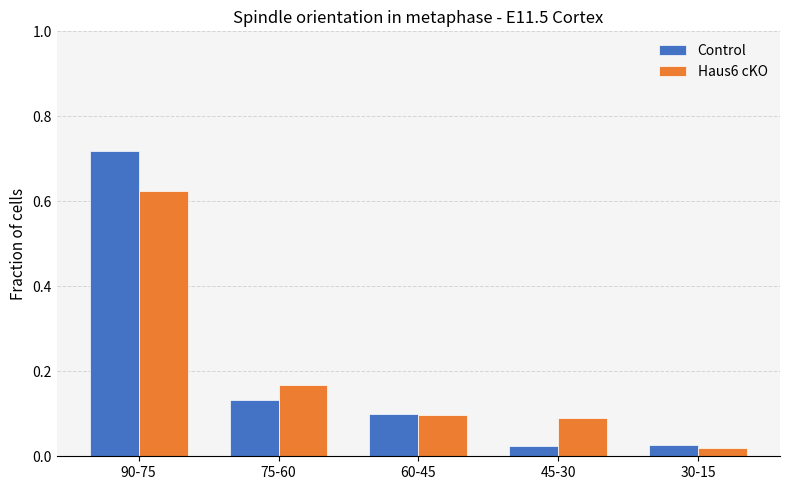

Which category has the highest value in the Haus6 cKO series?

90-75